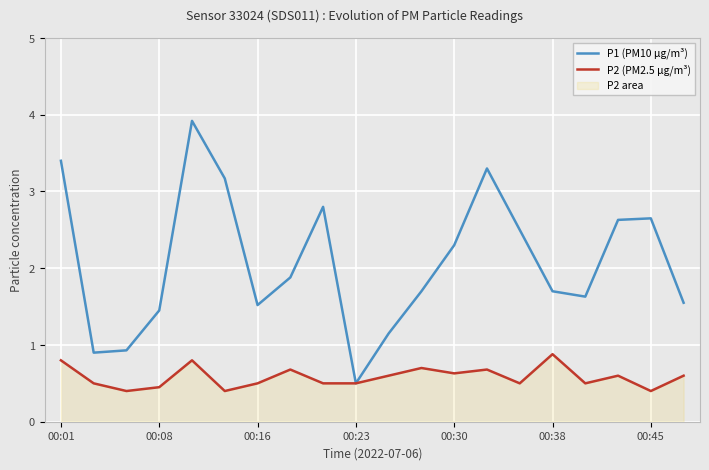

Is it true that P2 (PM2.5 µg/m³) equals 0.3 at 00:38?

False